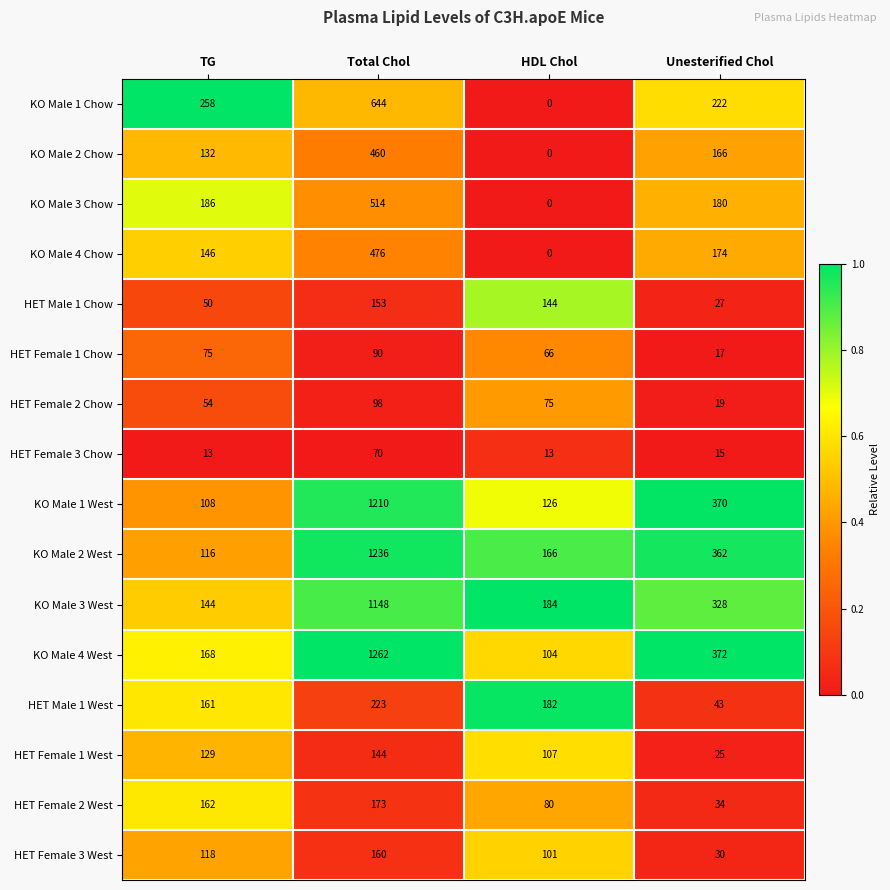

Is the value of KO Male 4 West at HDL Chol greater than the value of HET Female 2 Chow at Unesterified Chol?

Yes